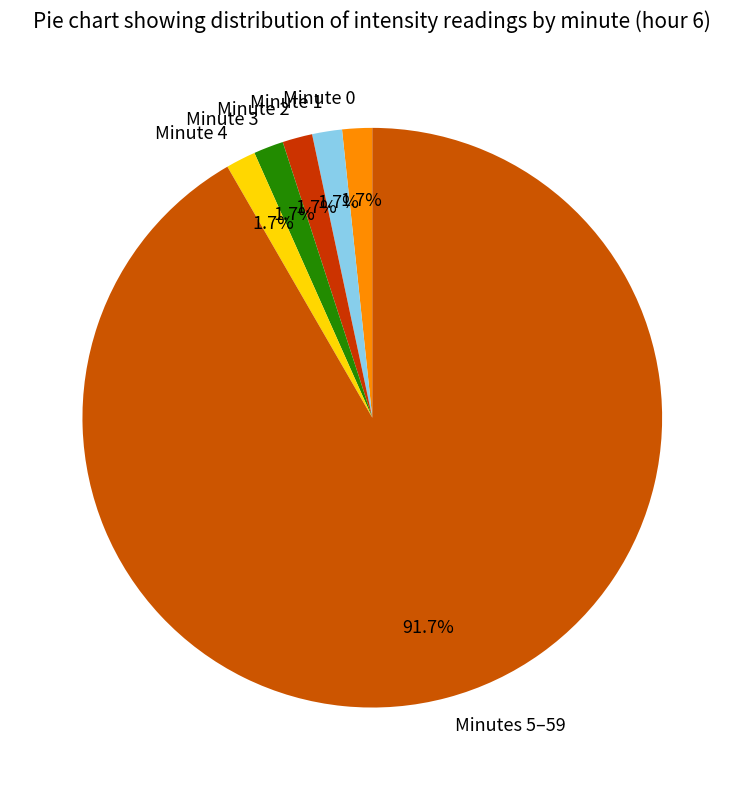

Is there any slice that represents more than half of the pie?

Yes